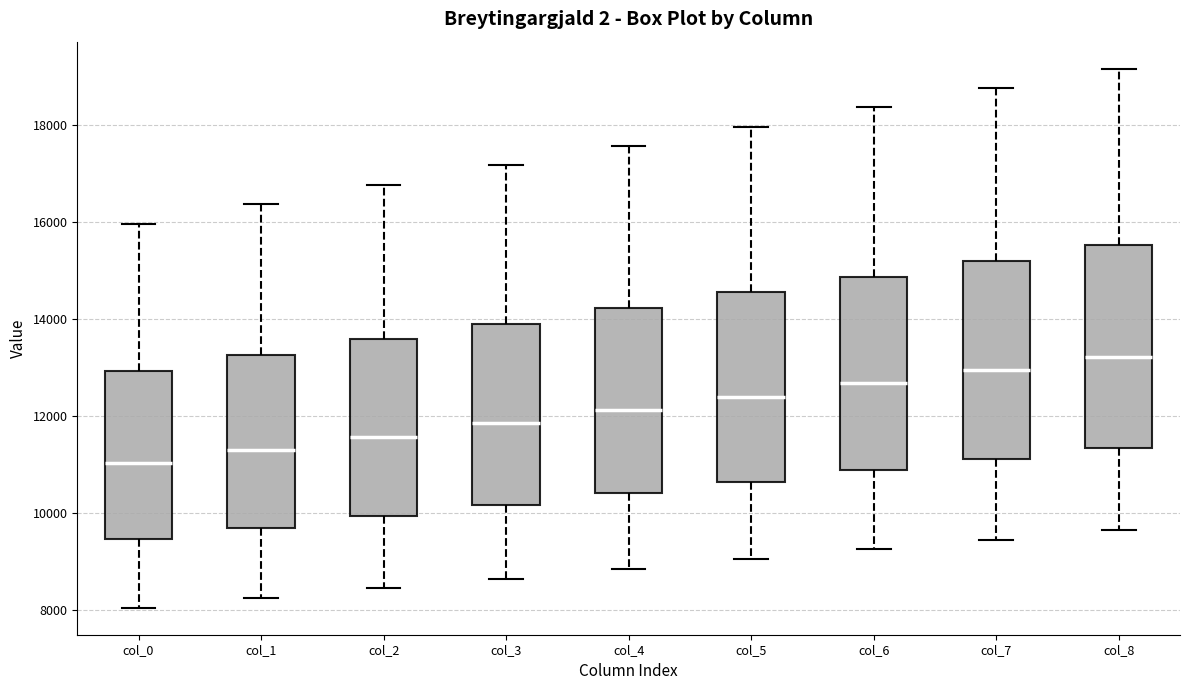

Which box has the lowest median line?

col_0